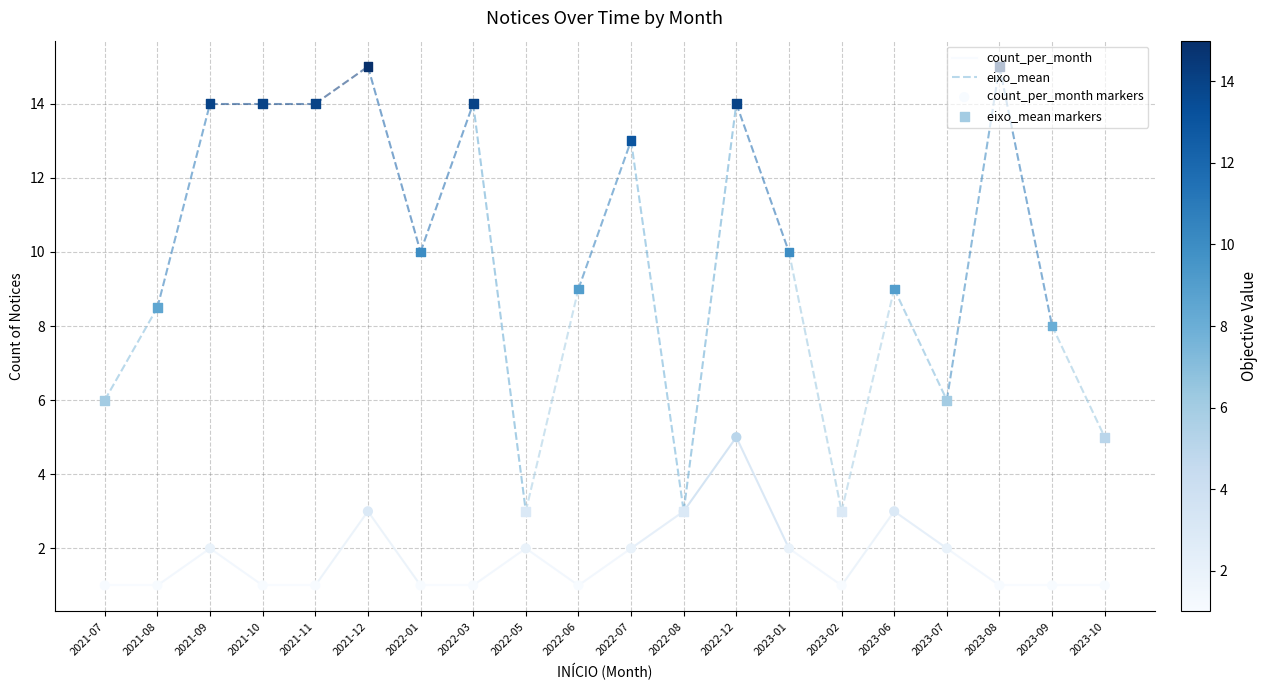

What are all the series names shown in the legend?

count_per_month, eixo_mean